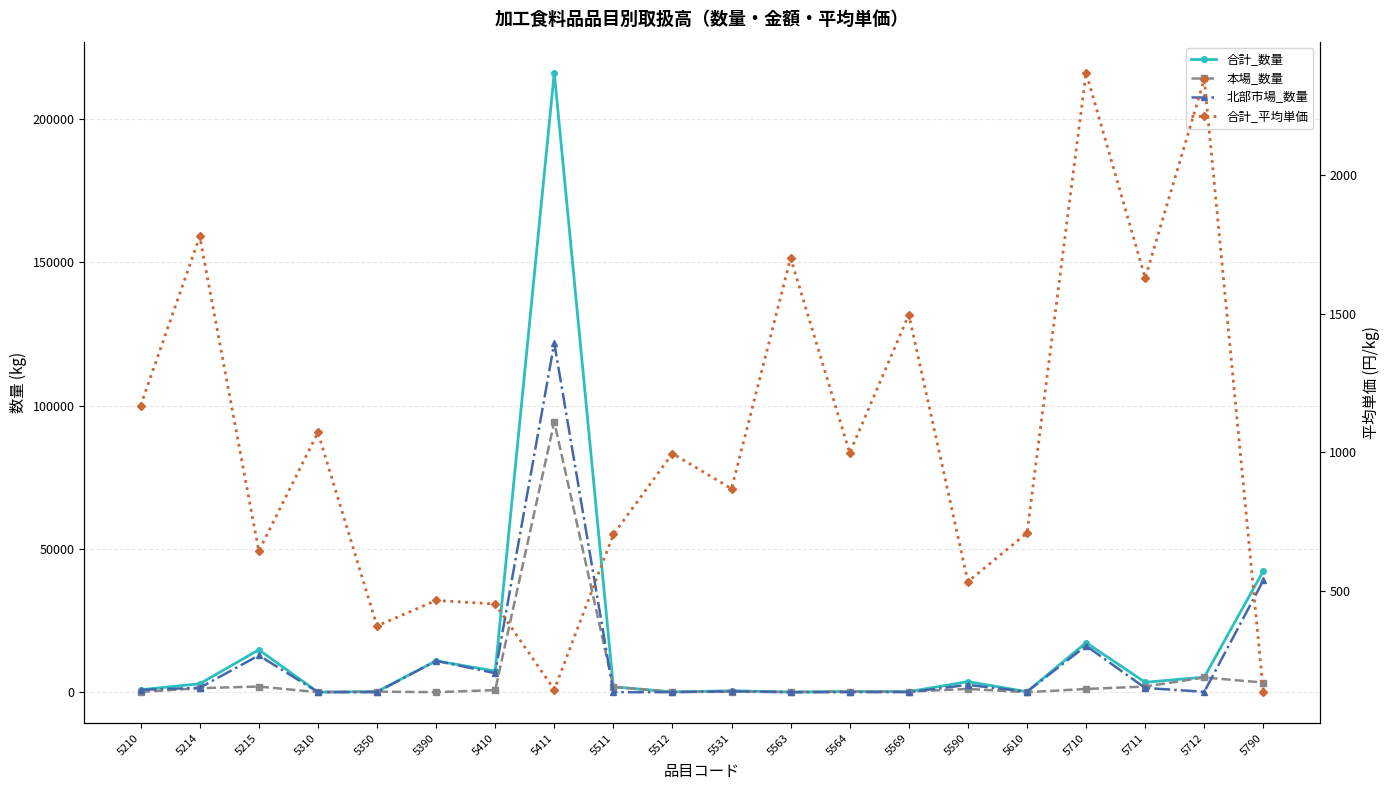

Which series has the widest spread of values?

合計_数量